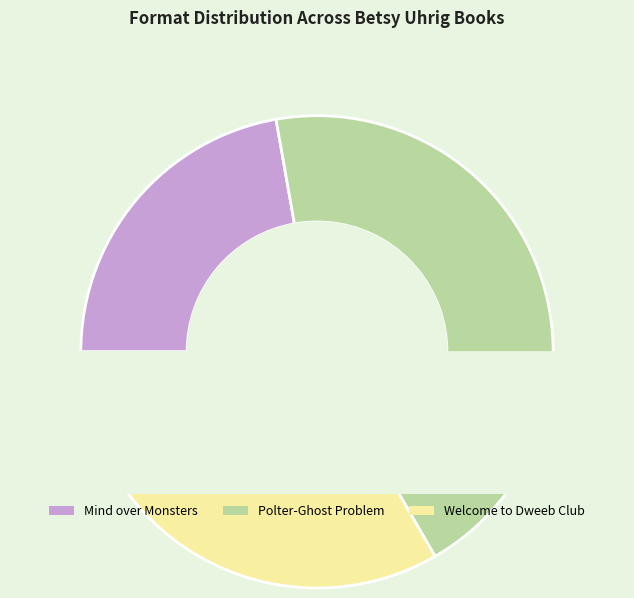

Which has a higher value, Polter-Ghost Problem (Trade Paperback) or Welcome to Dweeb Club (eBook)?

Polter-Ghost Problem (Trade Paperback)